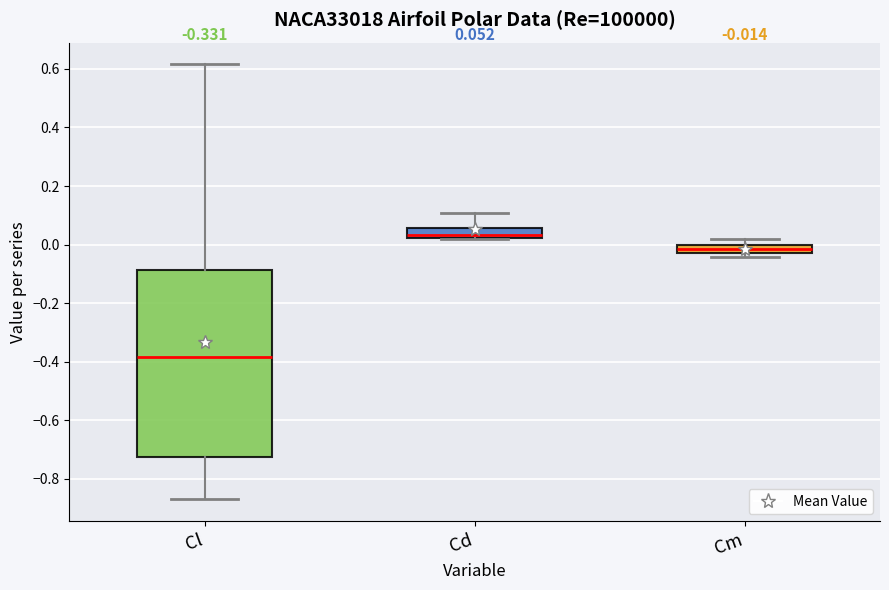

Comparing the boxes themselves (not the whiskers), which one is the tallest?

Cl